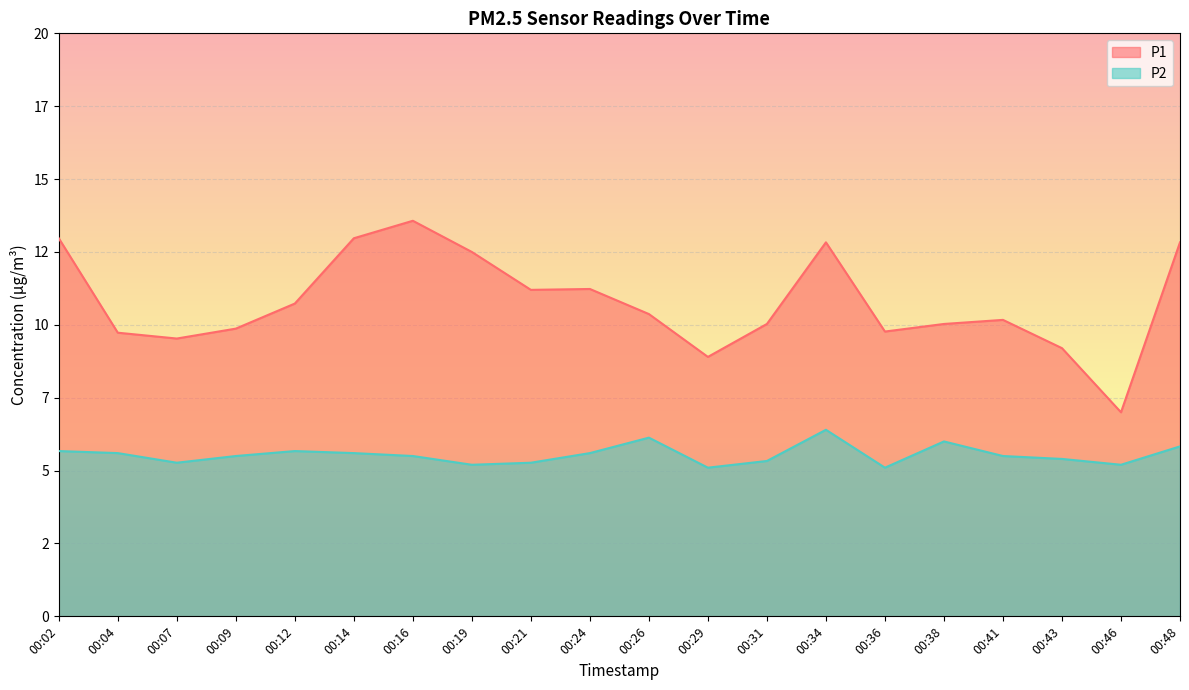

List the labels in order of P2 value, smallest first.

00:29, 00:36, 00:19, 00:46, 00:07, 00:21, 00:31, 00:43, 00:09, 00:16, 00:41, 00:04, 00:14, 00:24, 00:02, 00:12, 00:48, 00:38, 00:26, 00:34